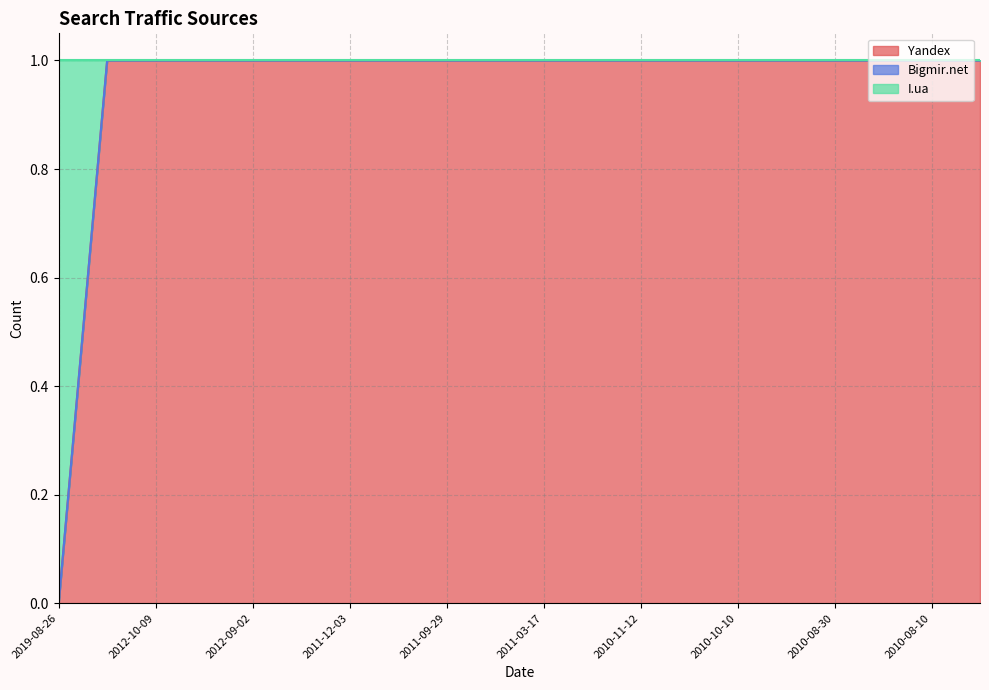

True or false: Yandex has more than 1 interior local peaks.

False